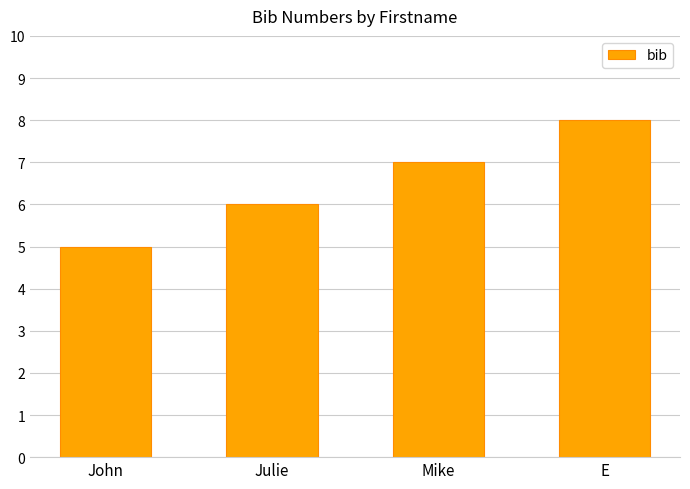

What is the difference between the values at Mike and John?

2